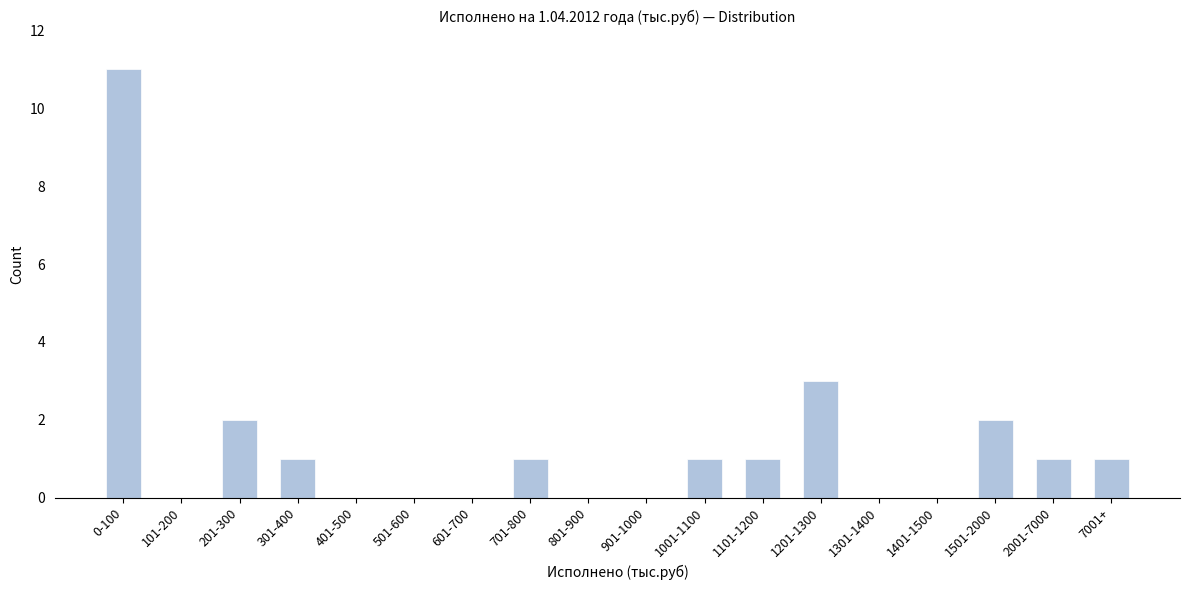

Reading left to right, transcribe all the data shown in this chart.

0-100=11	101-200=0	201-300=2	301-400=1	401-500=0	501-600=0	601-700=0	701-800=1	801-900=0	901-1000=0	1001-1100=1	1101-1200=1	1201-1300=3	1301-1400=0	1401-1500=0	1501-2000=2	2001-7000=1	7001+=1